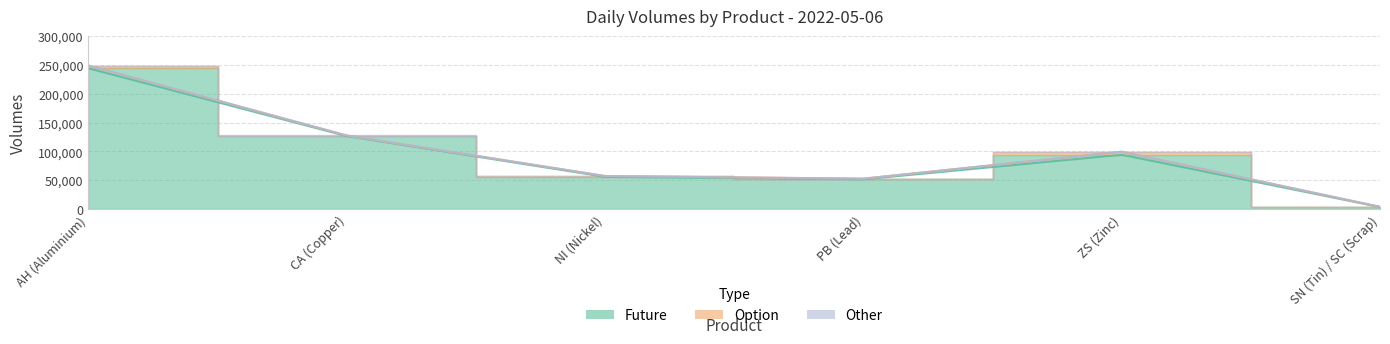

What is the value of the Other point at the 4th from the left?

15